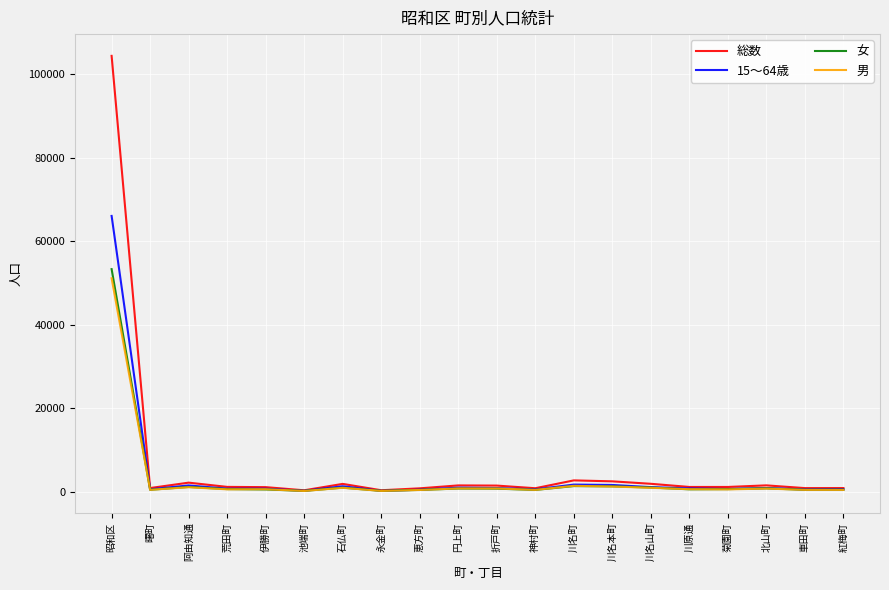

Which category has the highest value across all series?

昭和区